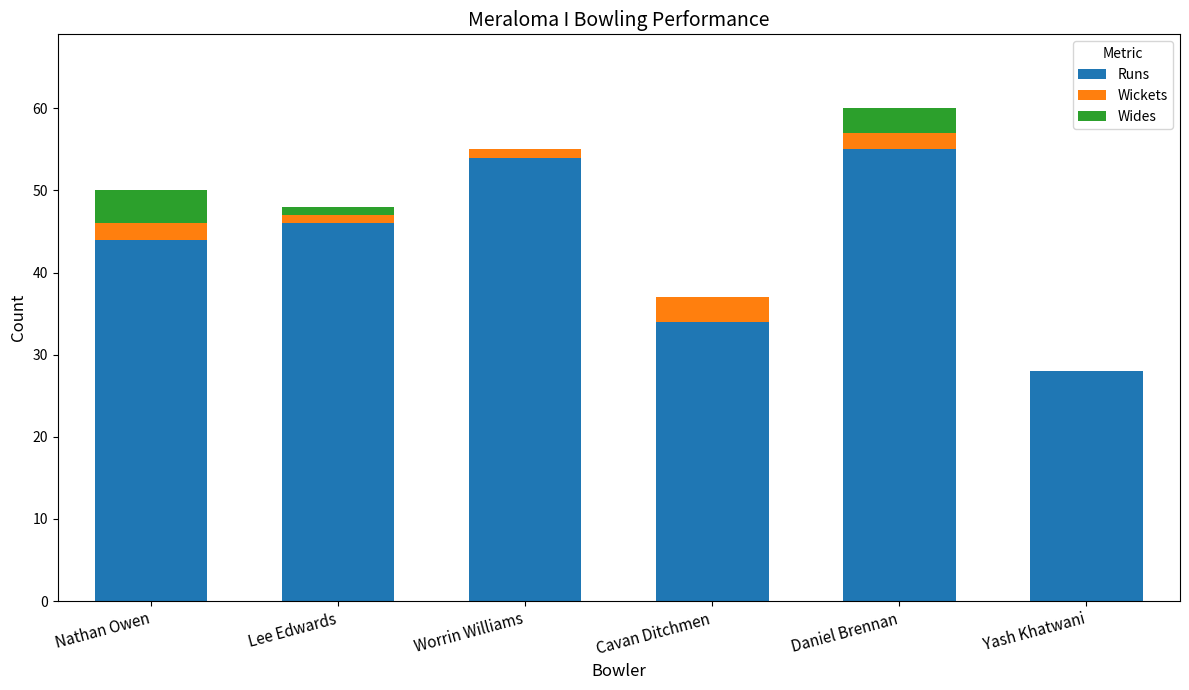

What is the total value across all series at Nathan Owen?

50